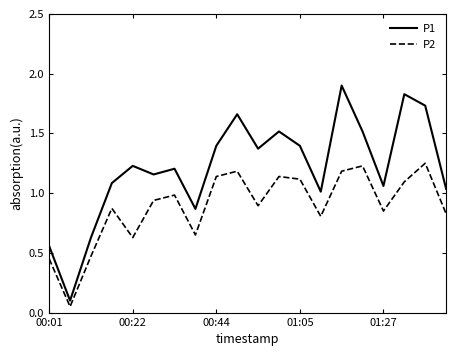

True or false: P1 and P2 intersect in this chart.

False